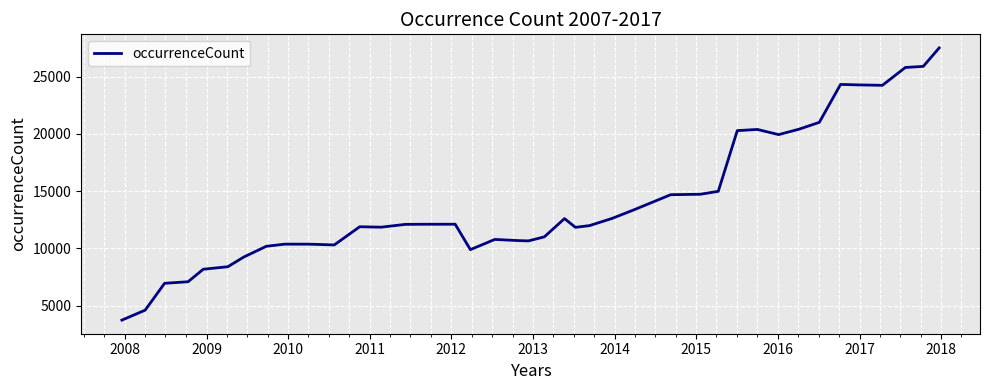

What is the smallest value displayed?

3725